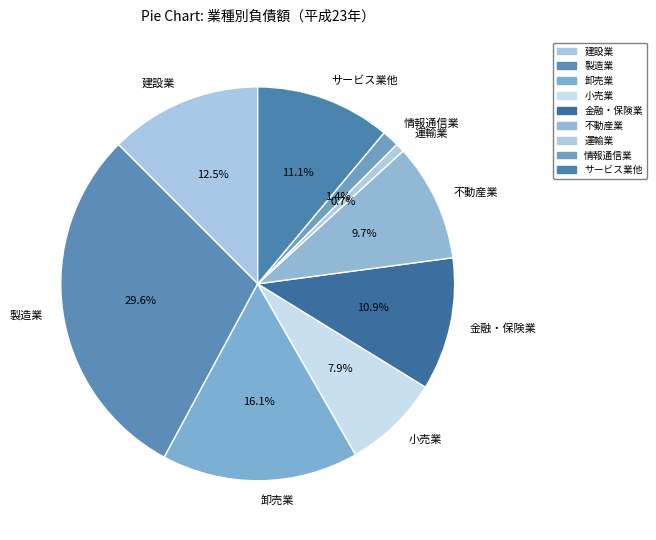

How many slices are in this pie chart?

9